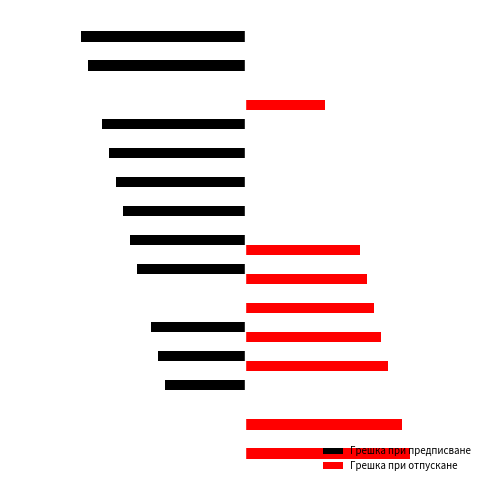

What are all the series names shown in the legend?

Грешка при предписване, Грешка при отпускане